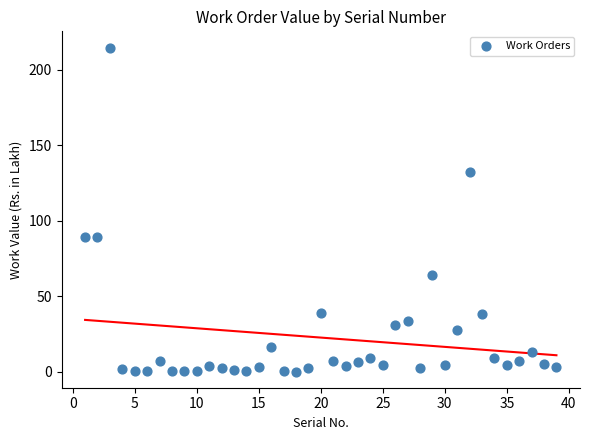

What is the range of X values (max minus min)?

38.0